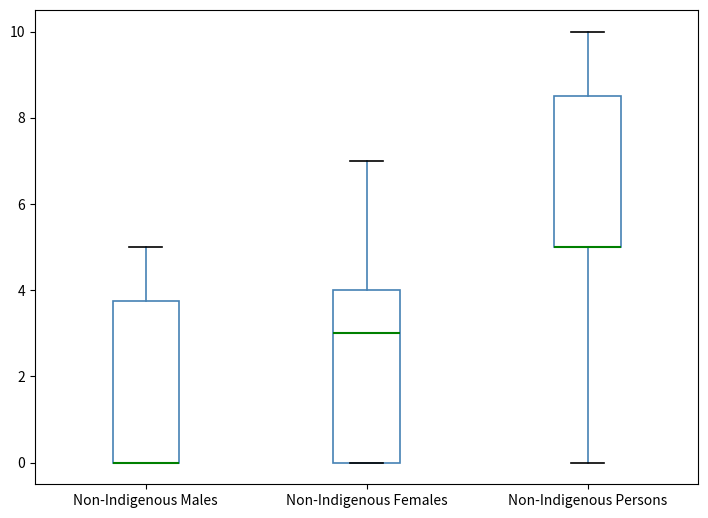

Where is the upper edge of the box for Non-Indigenous Females on the y-axis? The values are not printed on the chart, so give them approximately, as read against the axis.

4.0